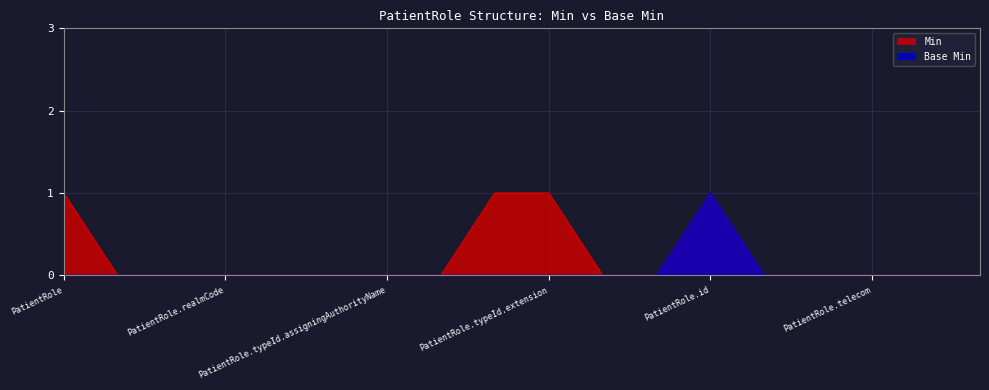

What are all the series names shown in the legend?

Min, Base Min